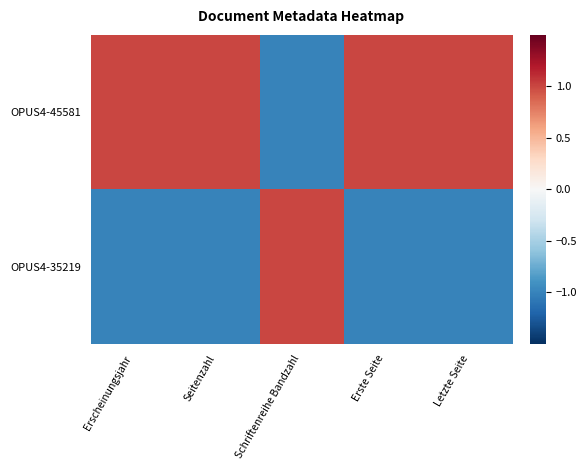

At how many categories does at least one series exceed 0?

5